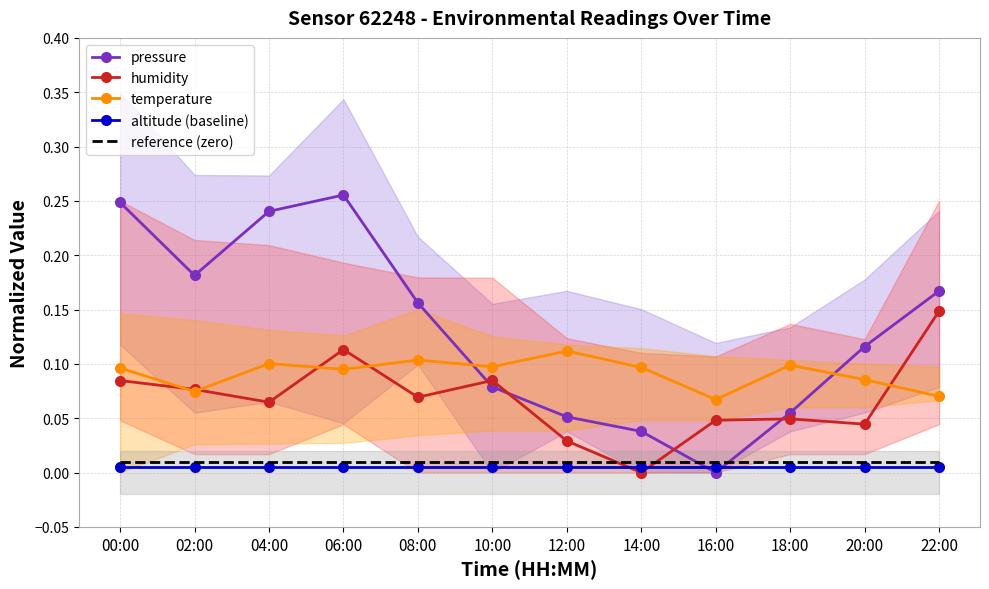

Reading left to right, extract all data points from this chart.

pressure: 00:00=0.2	02:00=0.2	04:00=0.2	06:00=0.3	08:00=0.2	10:00=0.1	12:00=0.1	14:00=0.0	16:00=0.0	18:00=0.1	20:00=0.1	22:00=0.2
humidity: 00:00=0.1	02:00=0.1	04:00=0.1	06:00=0.1	08:00=0.1	10:00=0.1	12:00=0.0	14:00=0.0	16:00=0.0	18:00=0.0	20:00=0.0	22:00=0.1
temperature: 00:00=0.1	02:00=0.1	04:00=0.1	06:00=0.1	08:00=0.1	10:00=0.1	12:00=0.1	14:00=0.1	16:00=0.1	18:00=0.1	20:00=0.1	22:00=0.1
altitude (baseline): 00:00=0.0	02:00=0.0	04:00=0.0	06:00=0.0	08:00=0.0	10:00=0.0	12:00=0.0	14:00=0.0	16:00=0.0	18:00=0.0	20:00=0.0	22:00=0.0
reference (zero): 00:00=0.0	02:00=0.0	04:00=0.0	06:00=0.0	08:00=0.0	10:00=0.0	12:00=0.0	14:00=0.0	16:00=0.0	18:00=0.0	20:00=0.0	22:00=0.0